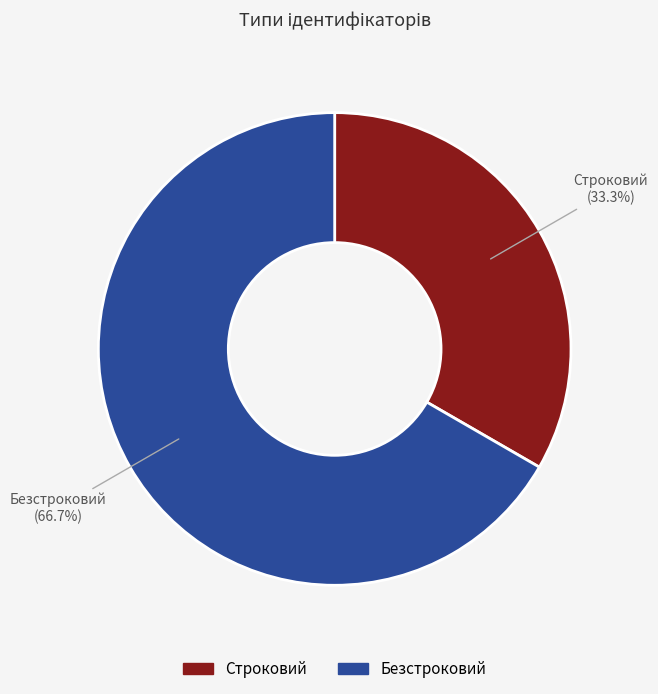

To the nearest percent, what is the average slice percentage?

50%